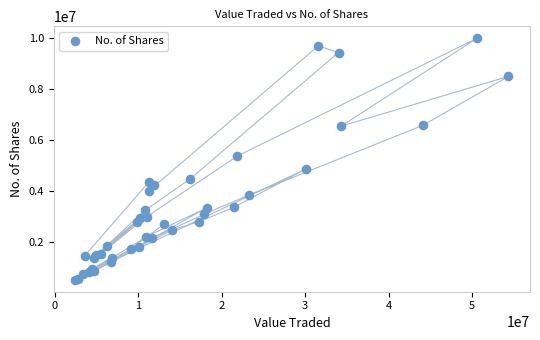

What Y value in the scatter plot is closest to 5246812?

5363950